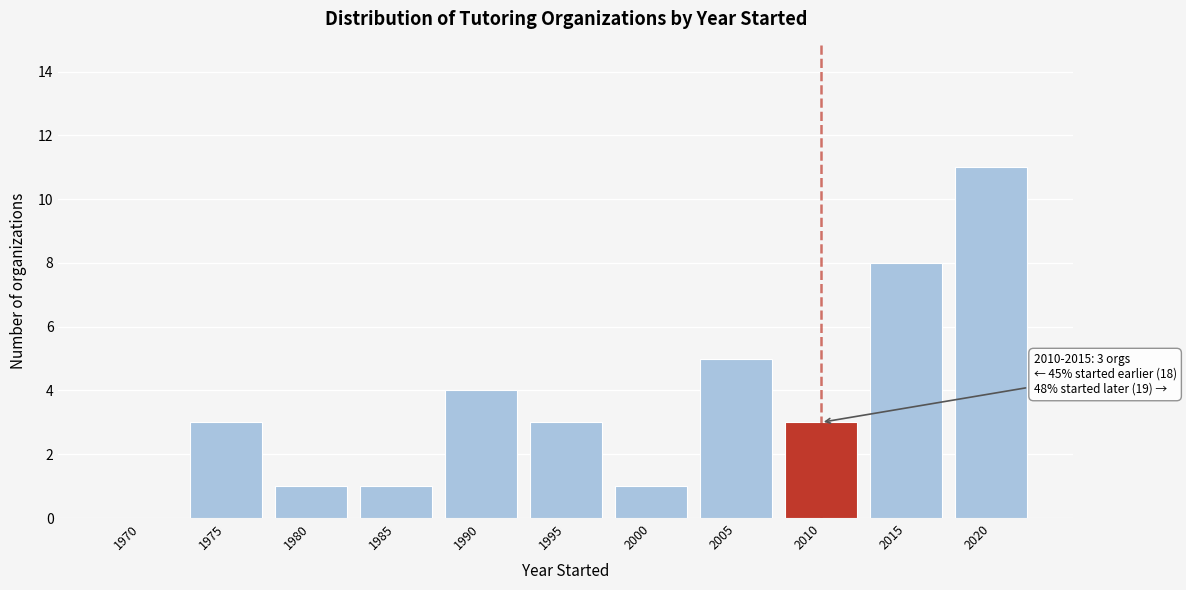

Reading left to right, list all the values displayed in this chart.

1970=0	1975=3	1980=1	1985=1	1990=4	1995=3	2000=1	2005=5	2010=3	2015=8	2020=11